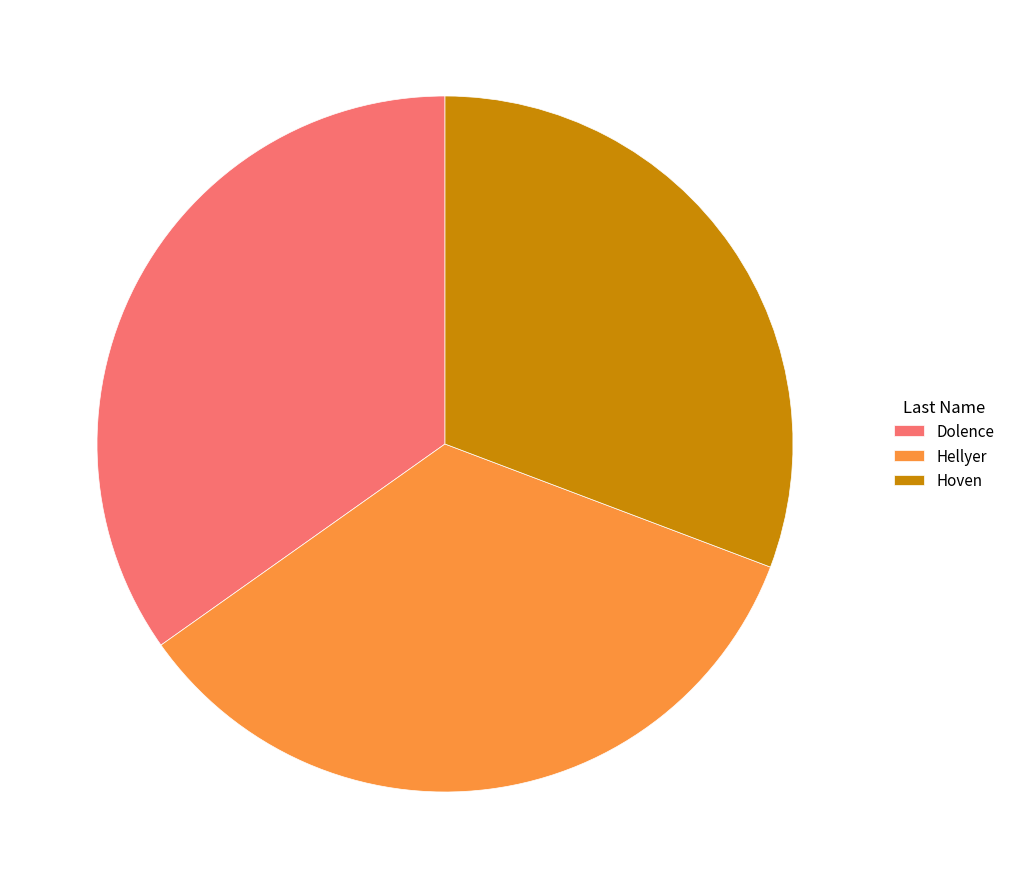

Is there a majority slice in this chart?

No